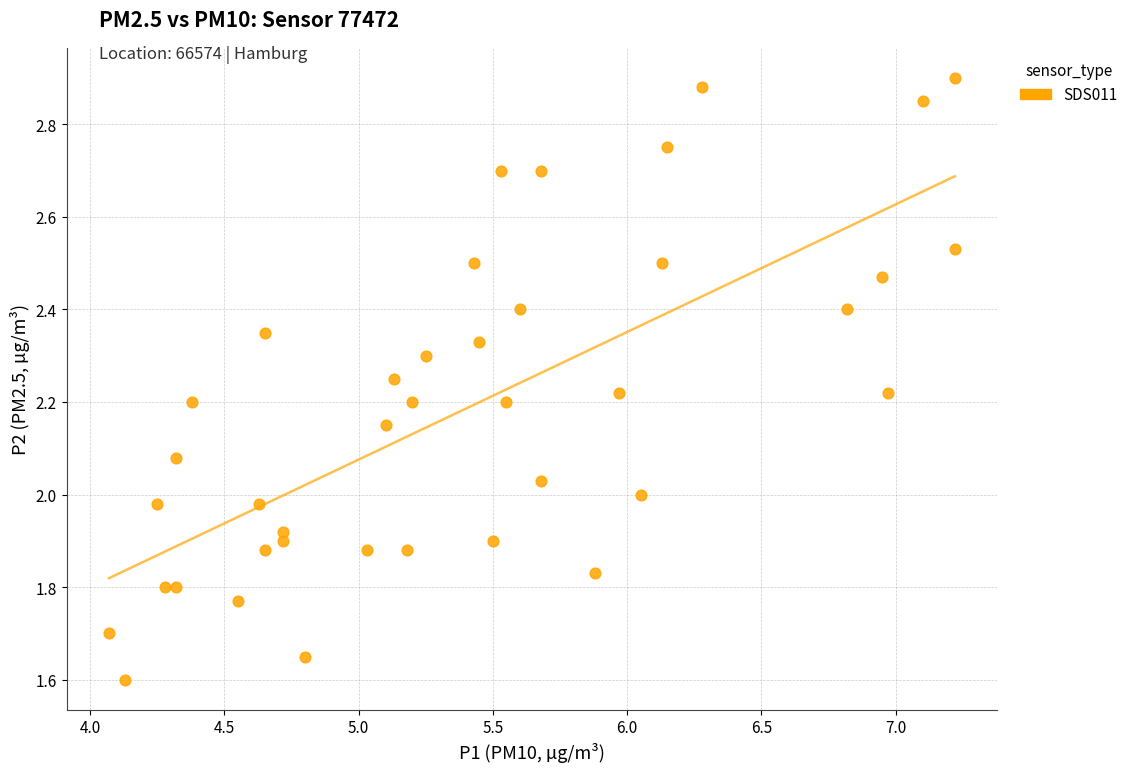

What is the range of X values (max minus min)?

3.1